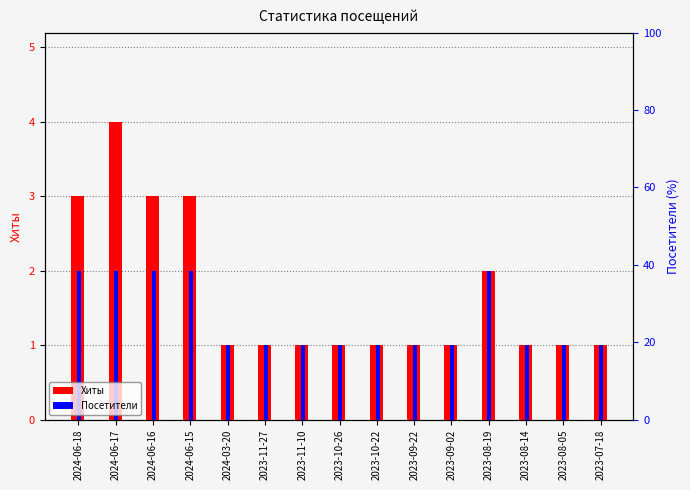

Is the value of Посетители at 2024-06-15 greater than the value of Хиты at 2024-06-16?

No